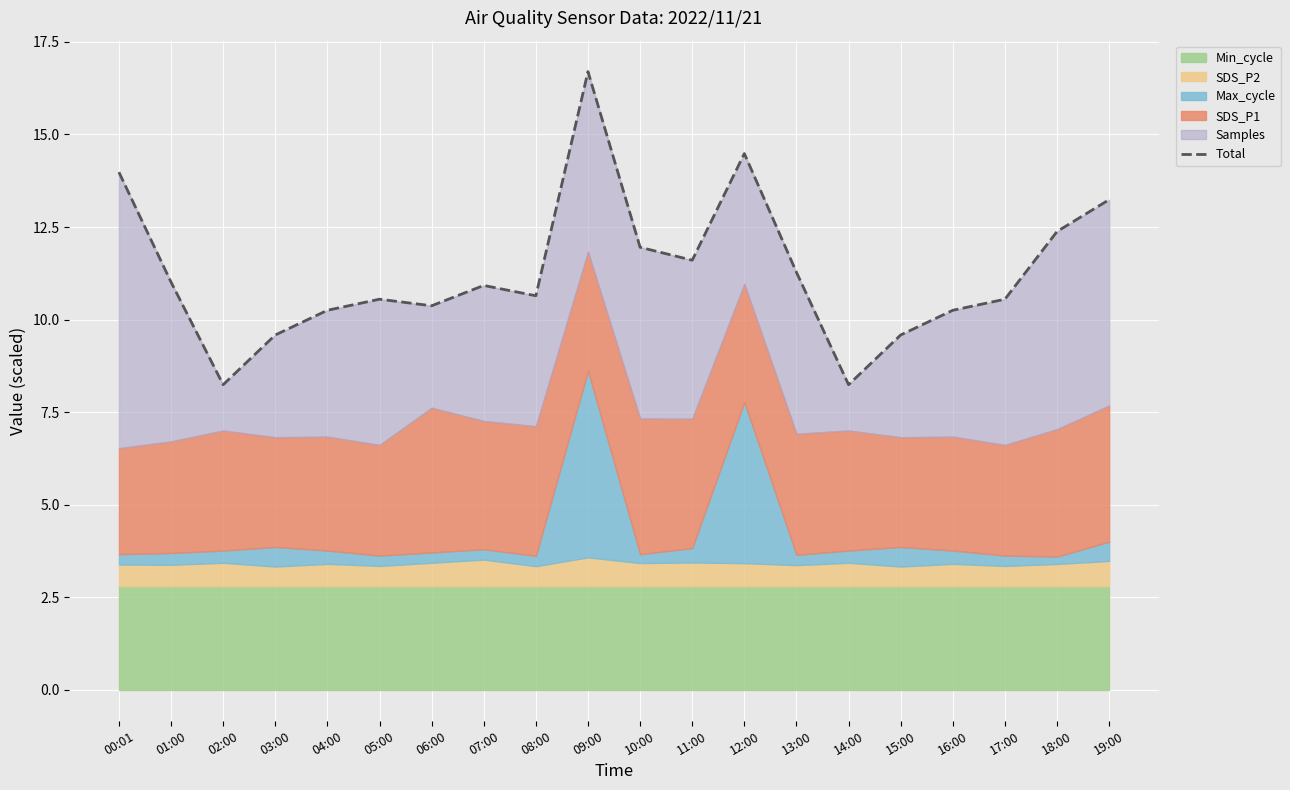

Rank the categories by value from highest to lowest.

09:00, 12:00, 00:01, 19:00, 18:00, 10:00, 11:00, 13:00, 01:00, 07:00, 08:00, 05:00, 17:00, 06:00, 04:00, 16:00, 03:00, 15:00, 02:00, 14:00